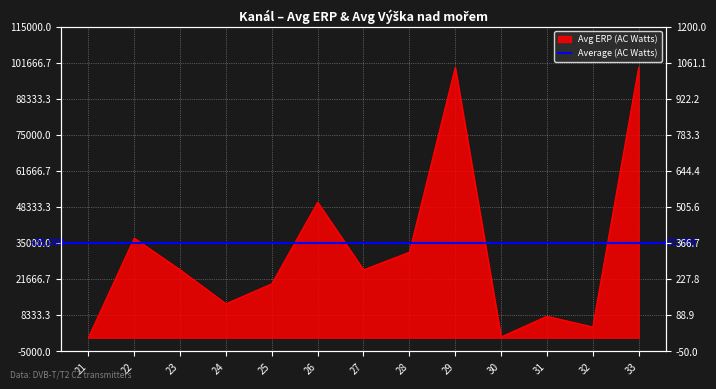

What is the maximum value shown in the chart?

100000.0